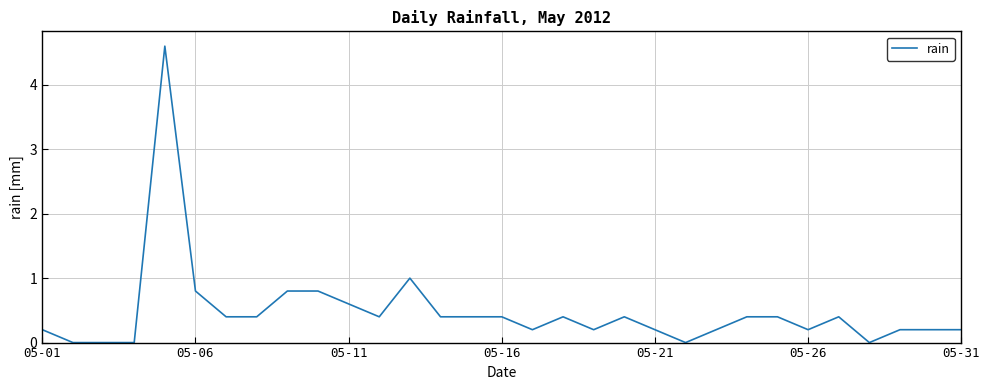

What is the greatest value displayed?

4.6